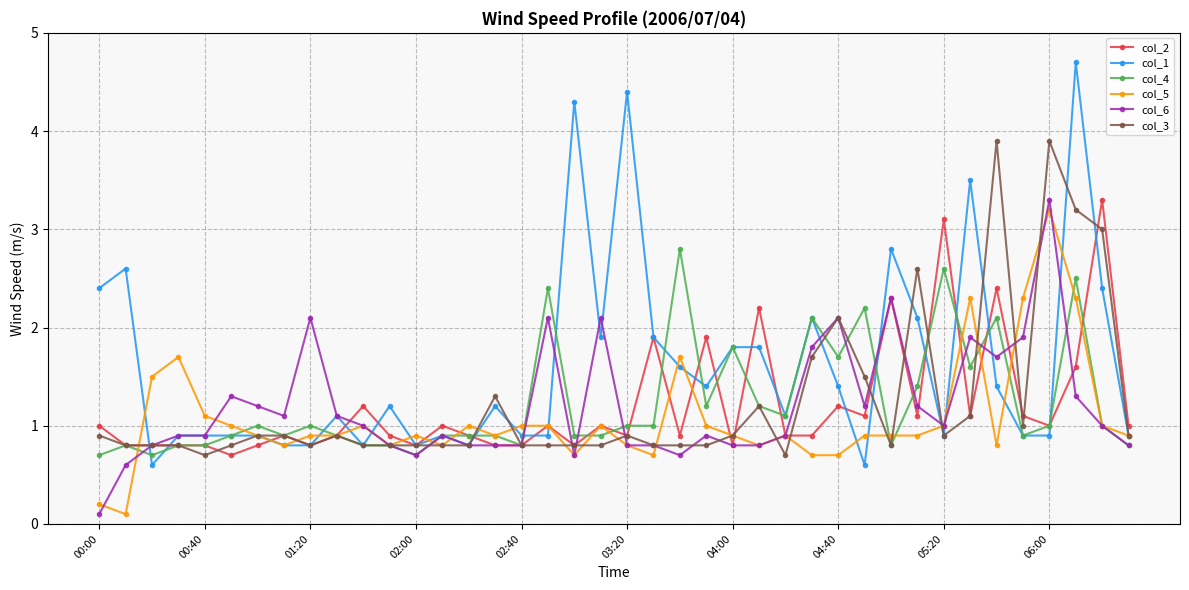

What is the highest value of the col_6 series?

3.3